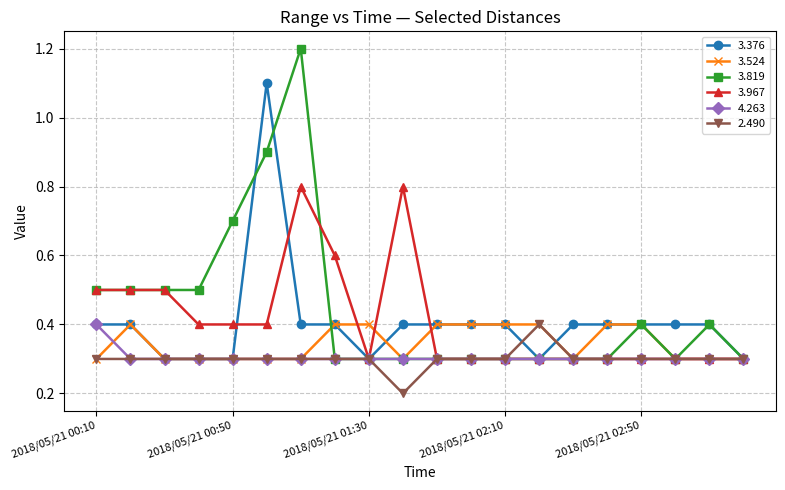

What is the value of the 2.490 point at the 10th from the left?

0.2